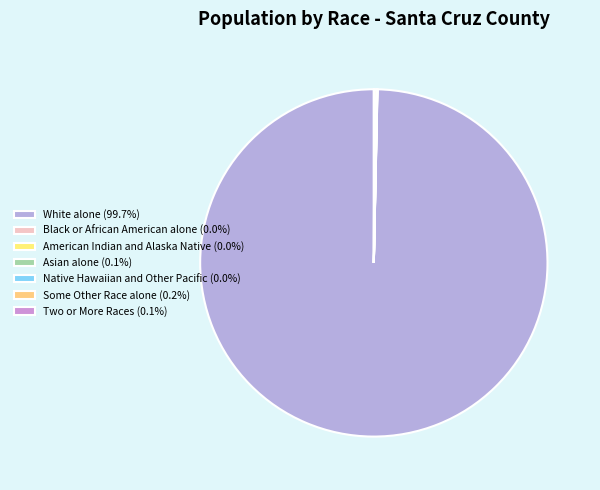

To the nearest percent, what is the difference between the White alone and Asian alone slice percentages?

100%